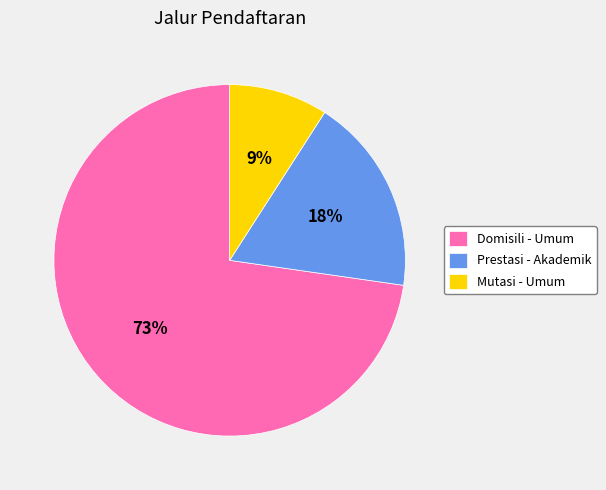

Between Mutasi - Umum and Prestasi - Akademik, which is larger?

Prestasi - Akademik